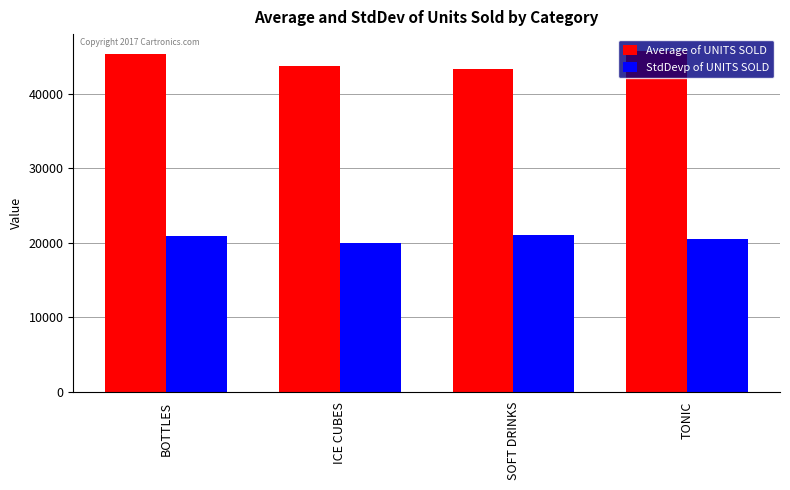

What is the difference between the highest and lowest values at ICE CUBES?

23664.6